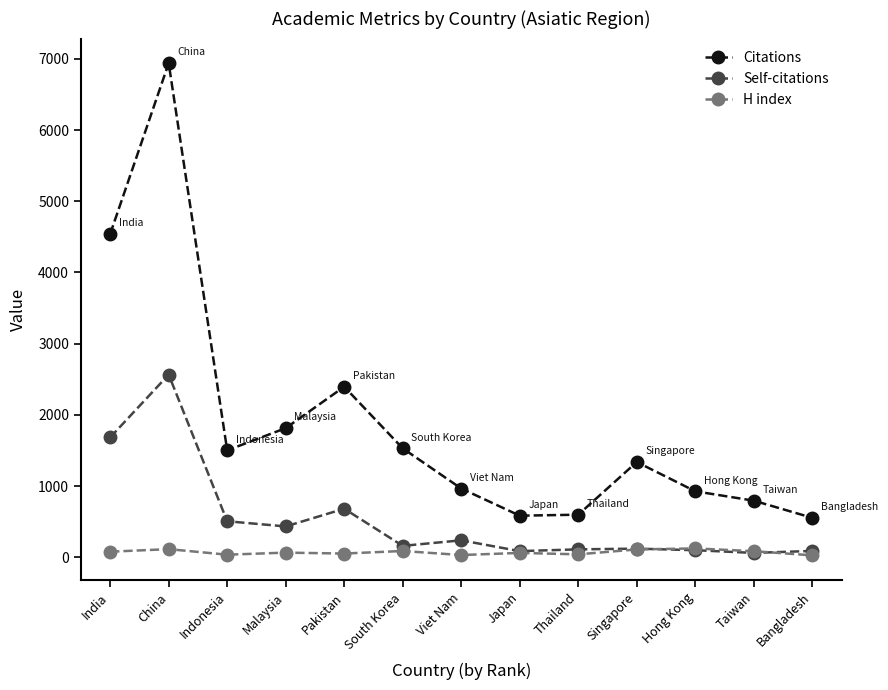

What is the label of the 10th point from the right?

Malaysia